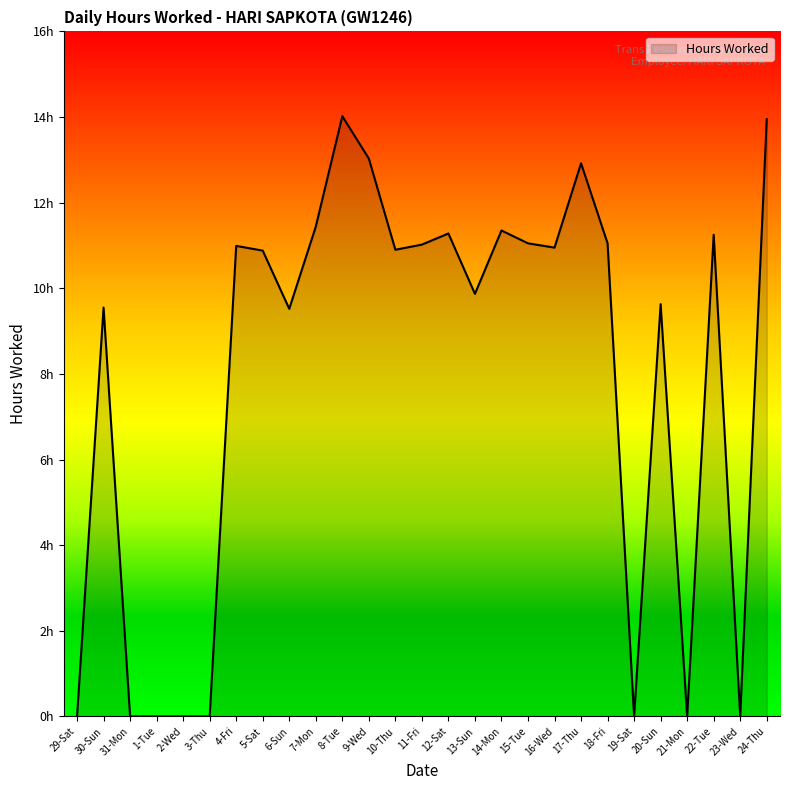

The chart shows a value of -5.4 at 2-Wed. True or false?

False